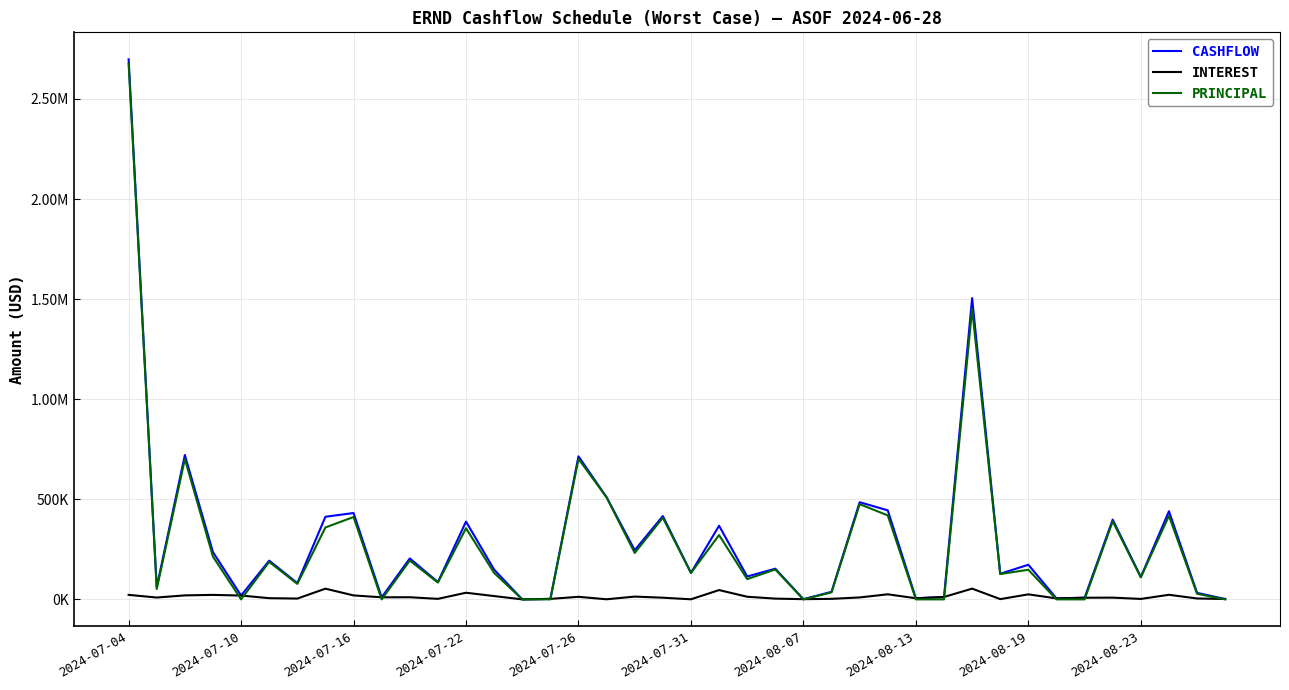

What are all the series names shown in the legend?

CASHFLOW, INTEREST, PRINCIPAL